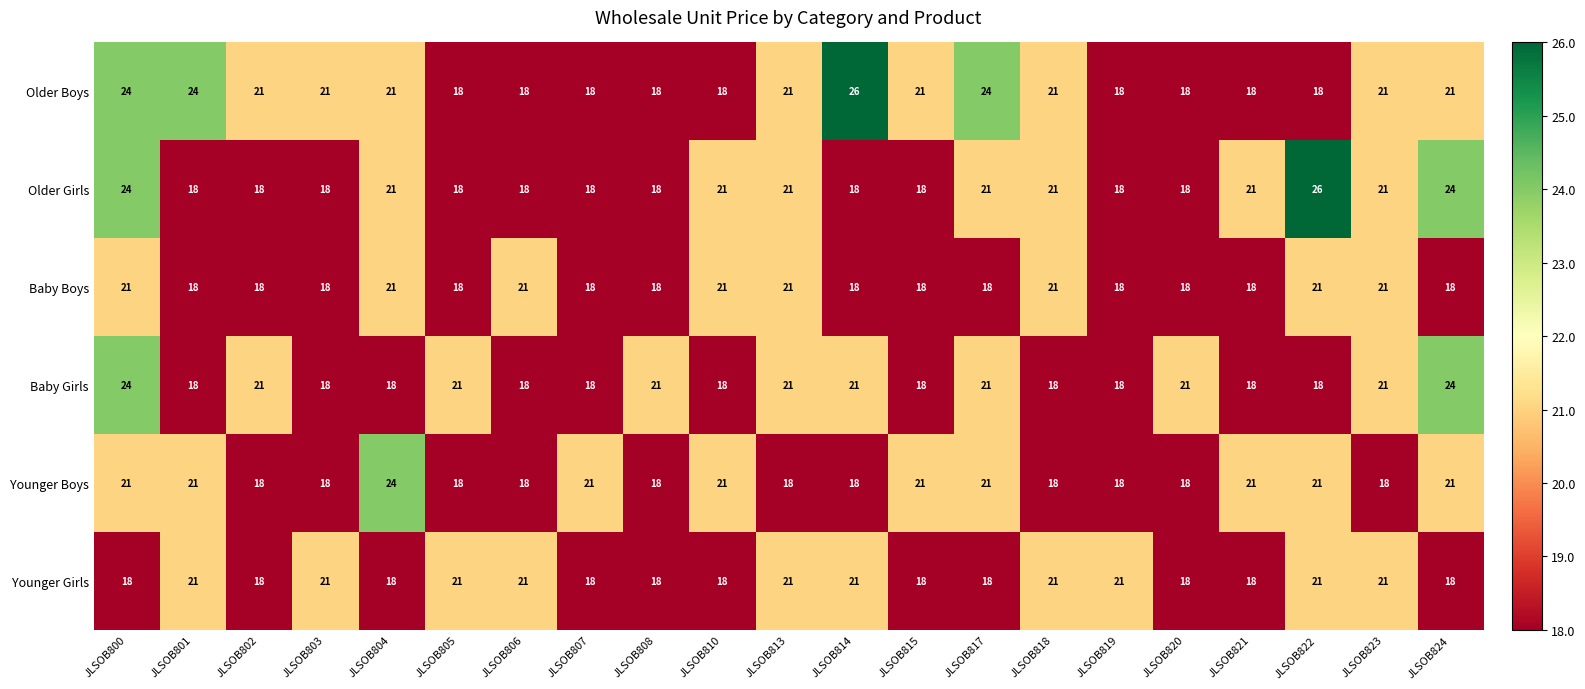

What is the smallest value displayed?

18